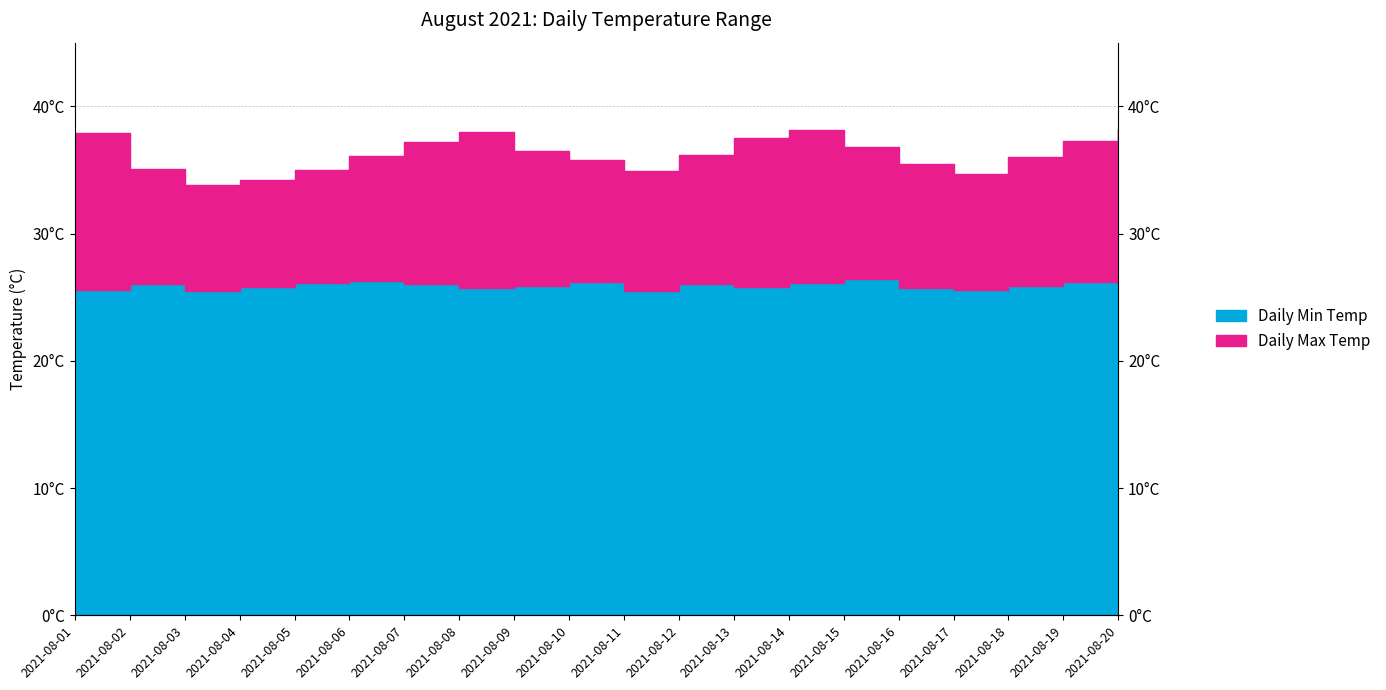

True or false: Daily Max Temp has a value of 60.6 at 2021-08-04.

False